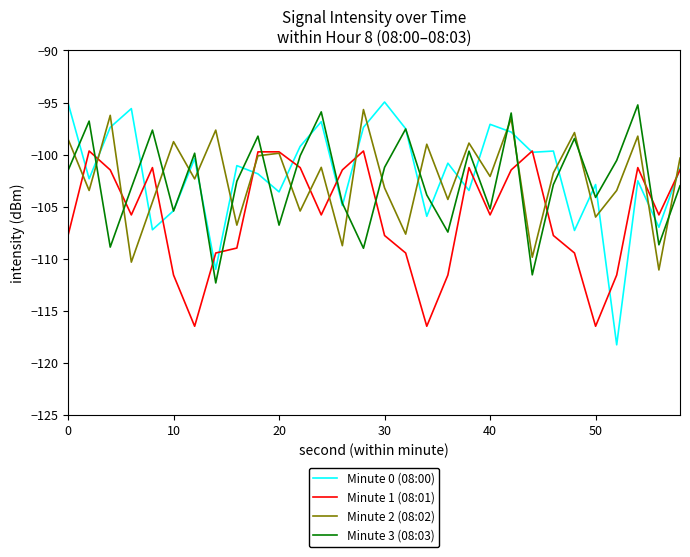

In Minute 1 (08:01), how many points are lower than both neighbors (excluding endpoints)?

7